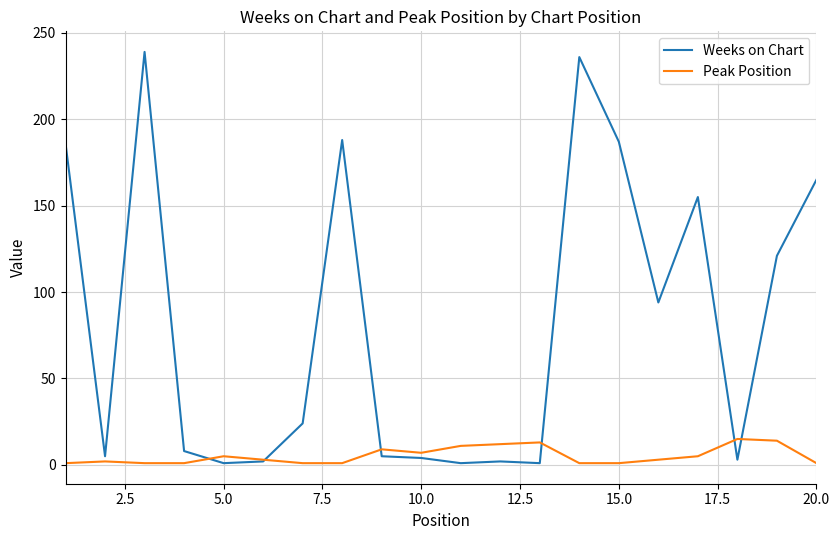

What is the difference between the maximum and minimum values in the Peak Position series?

14